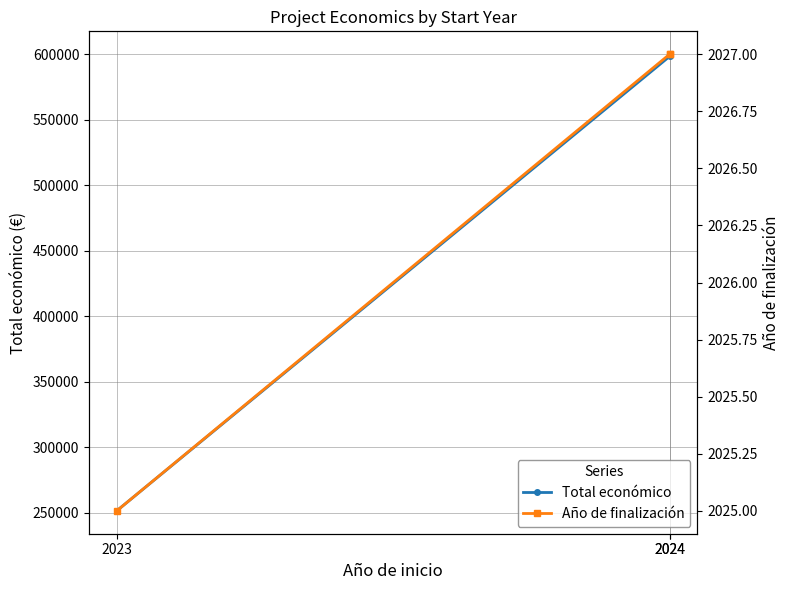

The Año de finalización series shows 2900 at 2023. True or false?

False